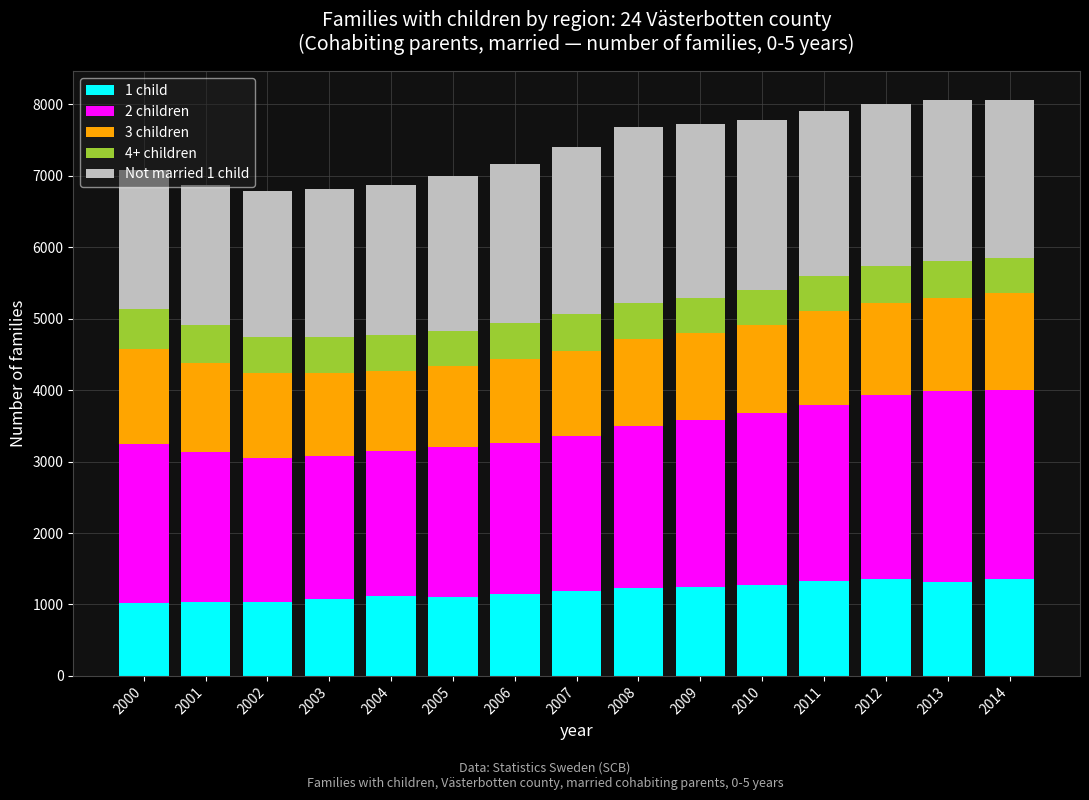

What is the lowest value of the 1 child series?

1027